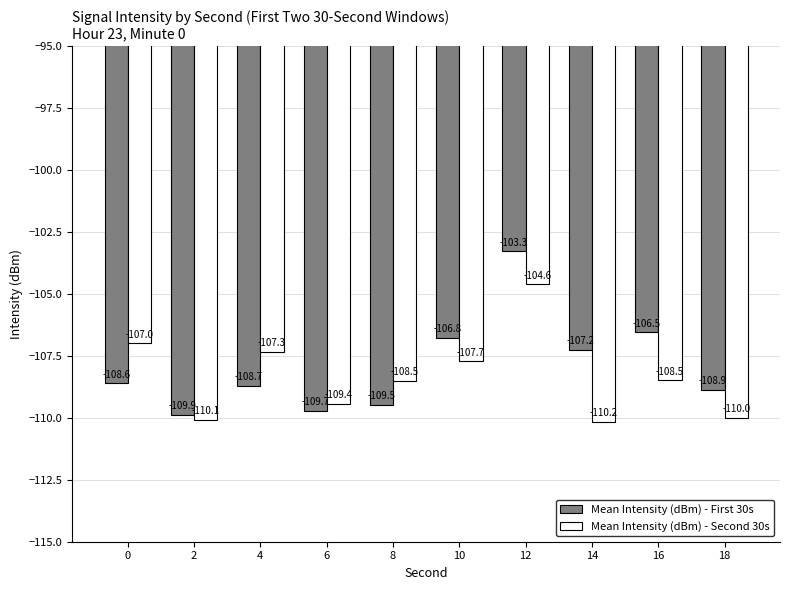

What is the value of the Mean Intensity (dBm) - Second 30s bar at the 2nd from the left?

-110.1